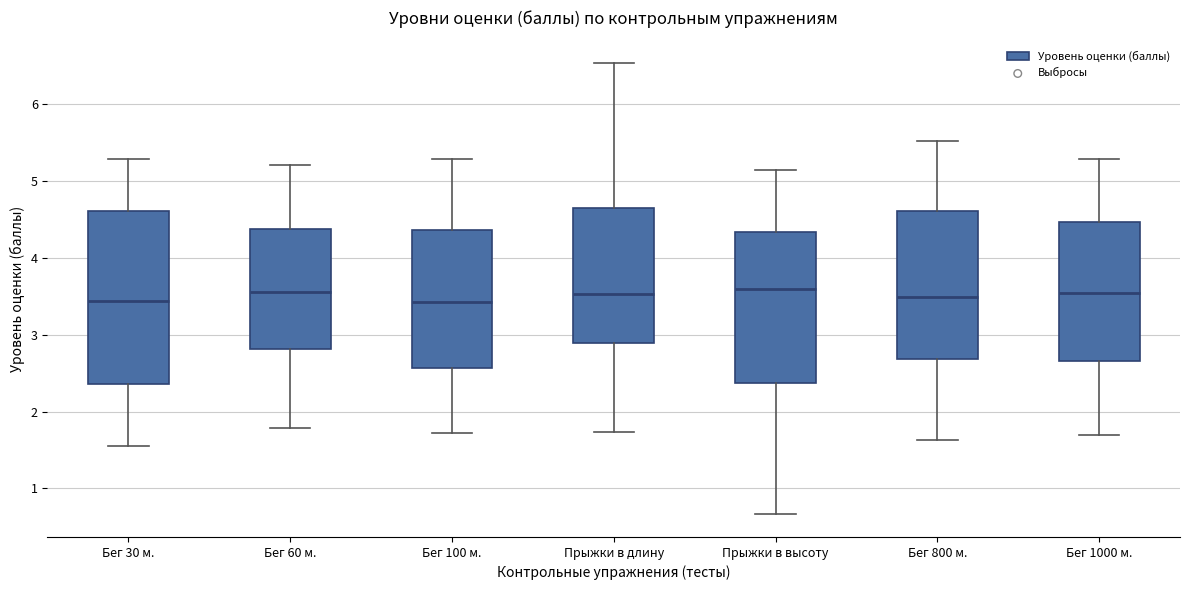

Comparing the boxes themselves (not the whiskers), which one is the tallest?

Бег 30 м.